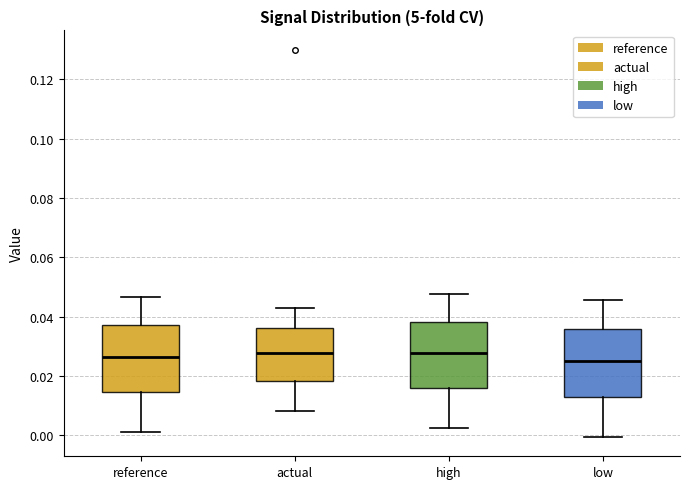

Reading left to right, read every box against the y-axis: the position of its median line, the range the box covers, and the ends of its whiskers. The values are not printed on the chart, so give them approximately, as read against the axis.

reference: median 0.026, box 0.014 to 0.038, whiskers 0.000 to 0.046
actual: median 0.028, box 0.018 to 0.036, whiskers 0.008 to 0.042
high: median 0.028, box 0.016 to 0.038, whiskers 0.002 to 0.048
low: median 0.026, box 0.014 to 0.036, whiskers 0.000 to 0.046